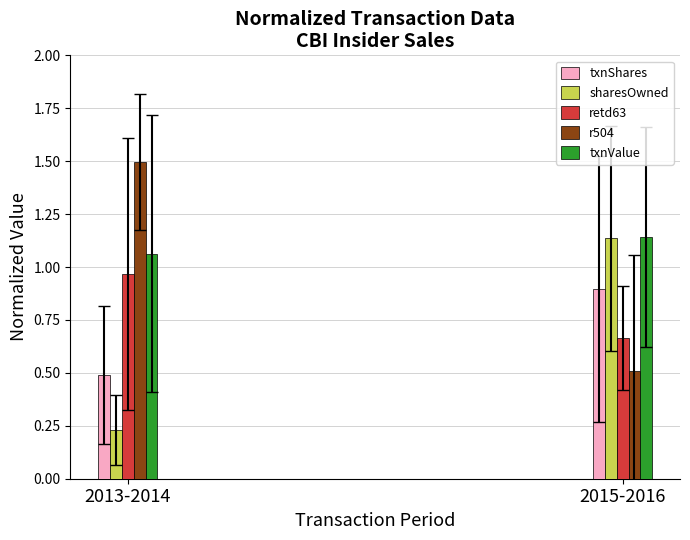

Which label corresponds to the smallest value in the chart?

2013-2014